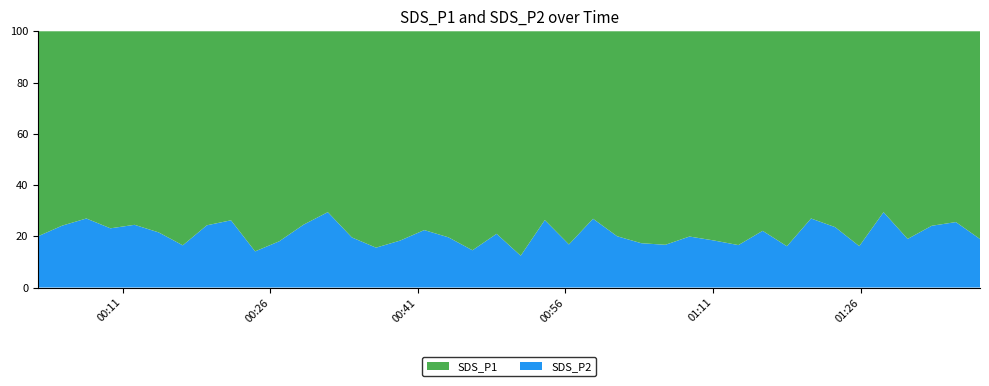

What is the highest value of the SDS_P2 series?

29.4